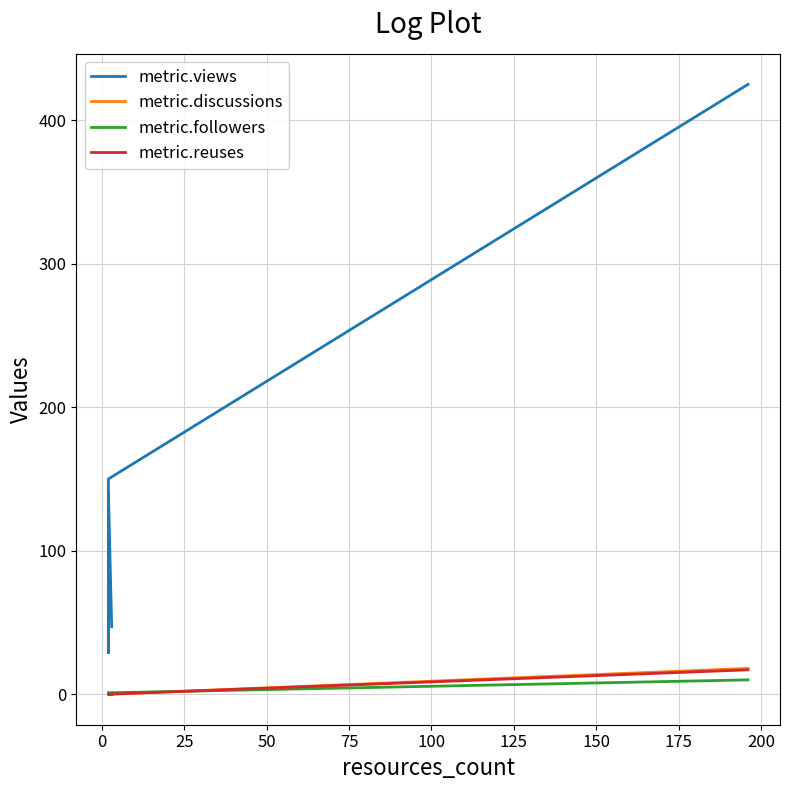

How many values in the metric.followers series exceed 0?

2